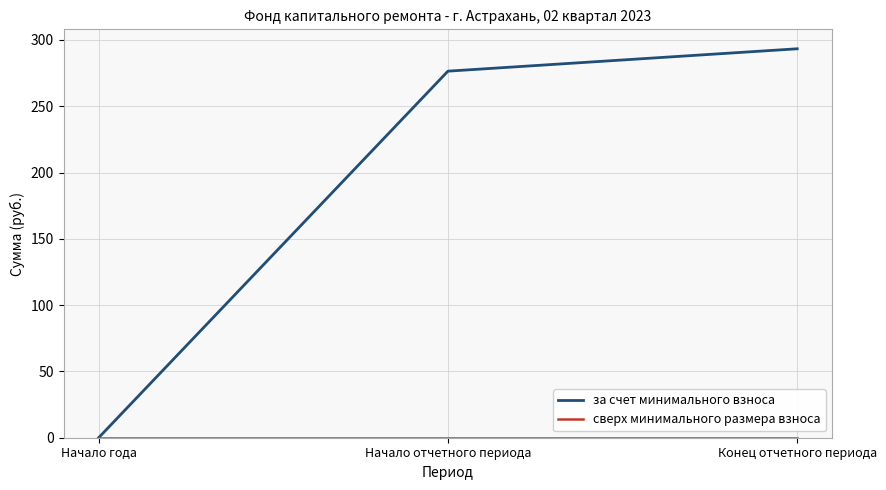

What is the maximum value shown in the chart?

293.3